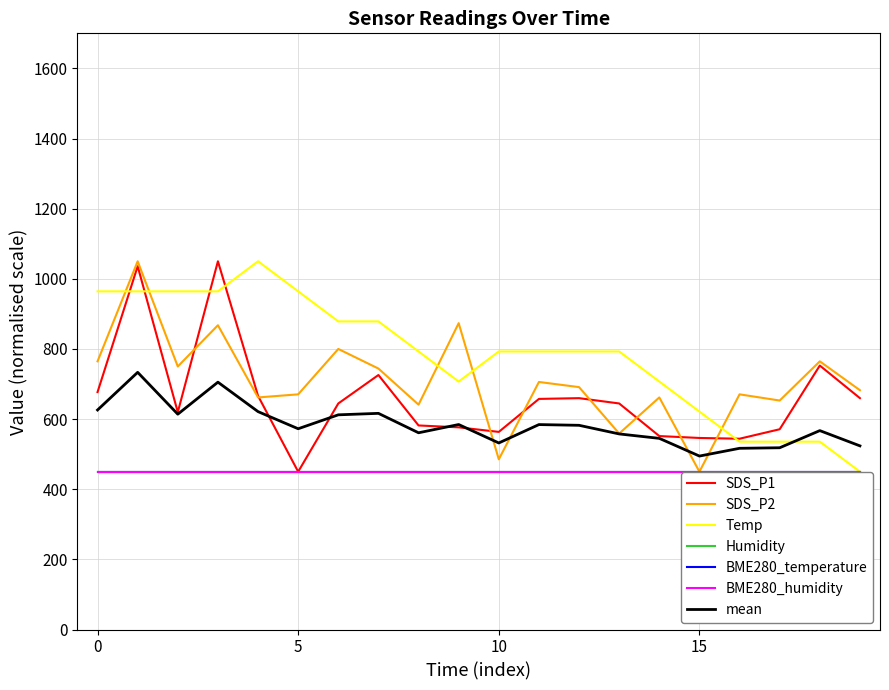

Is this an area chart (filled region under the line)?

No